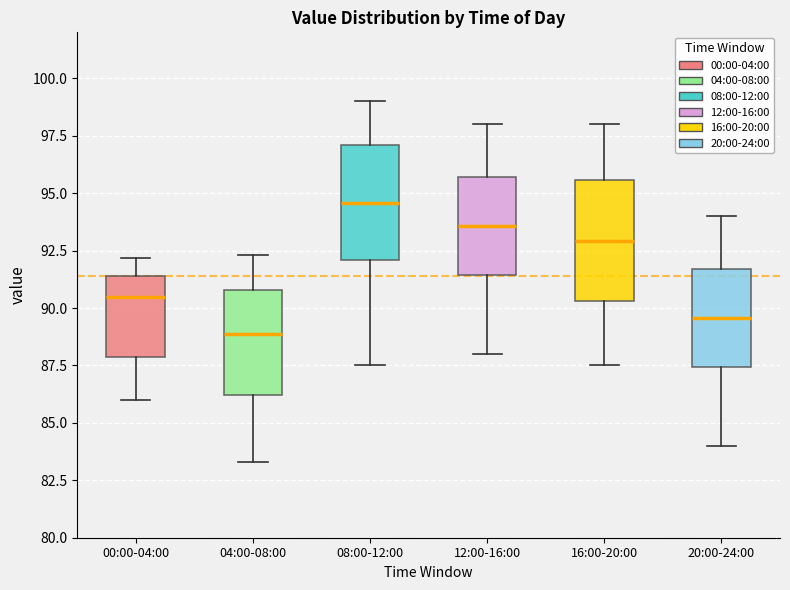

Where does the median line of the box for 16:00-20:00 sit on the y-axis? The values are not printed on the chart, so give them approximately, as read against the axis.

93.0